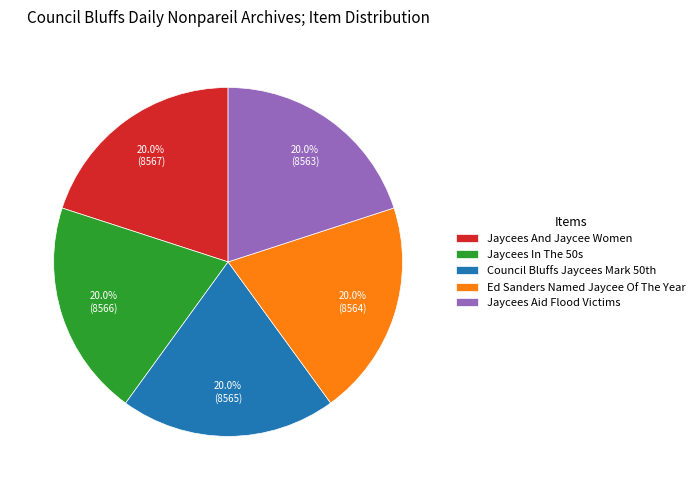

To the nearest percent, what is the average slice percentage?

20%